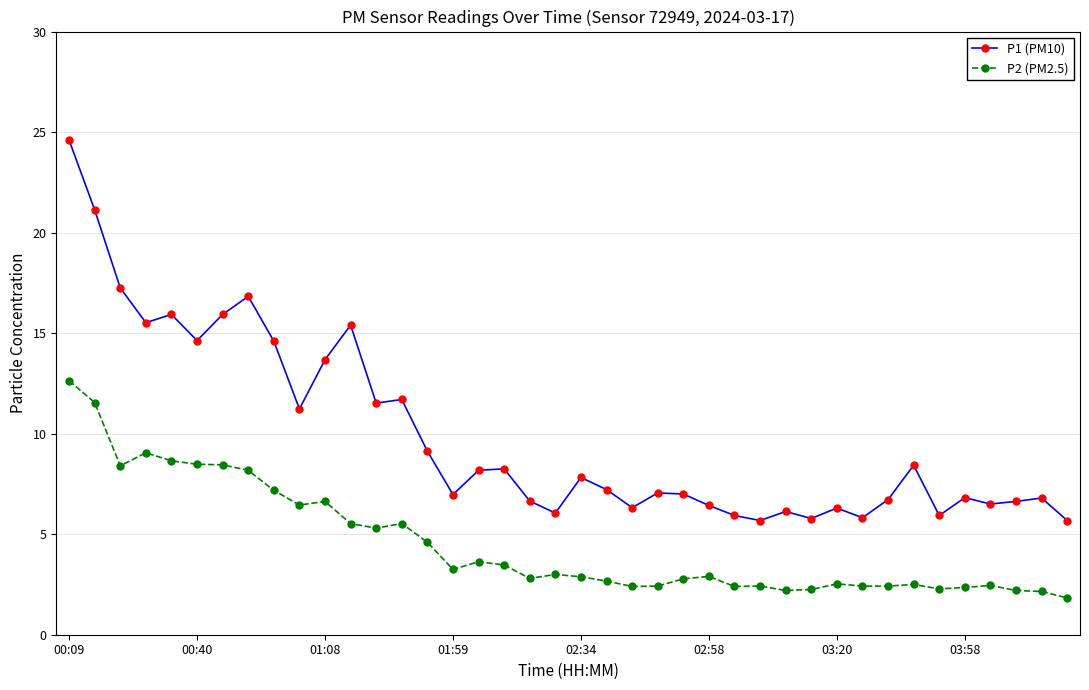

Rank the series by their average value, from lowest to highest.

P2 (PM2.5), P1 (PM10)